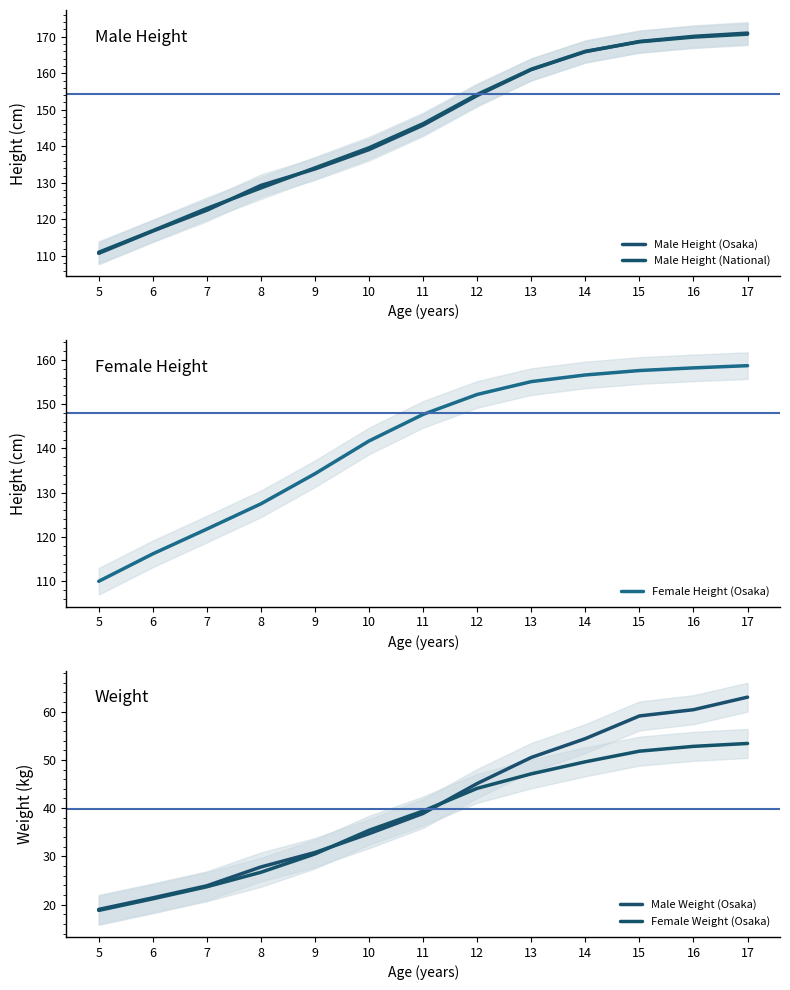

Count the number of data series in this chart.

5